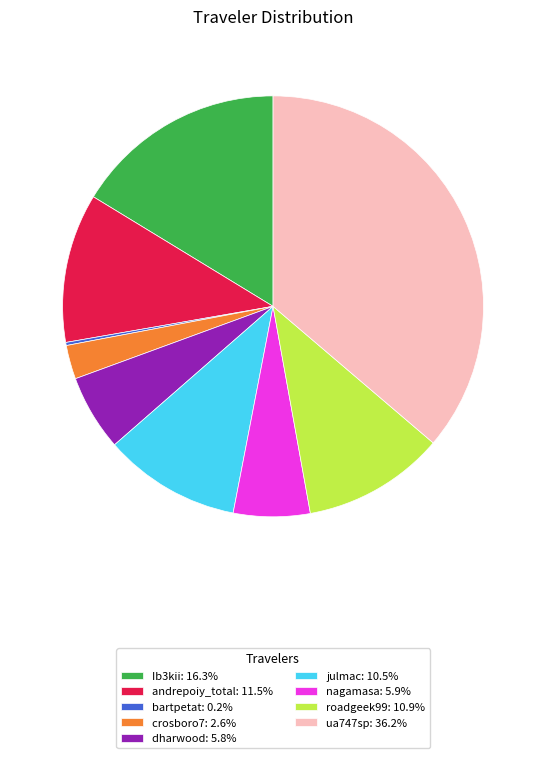

Is the sum of nagamasa: 5.9% and julmac: 10.5% greater than half?

No